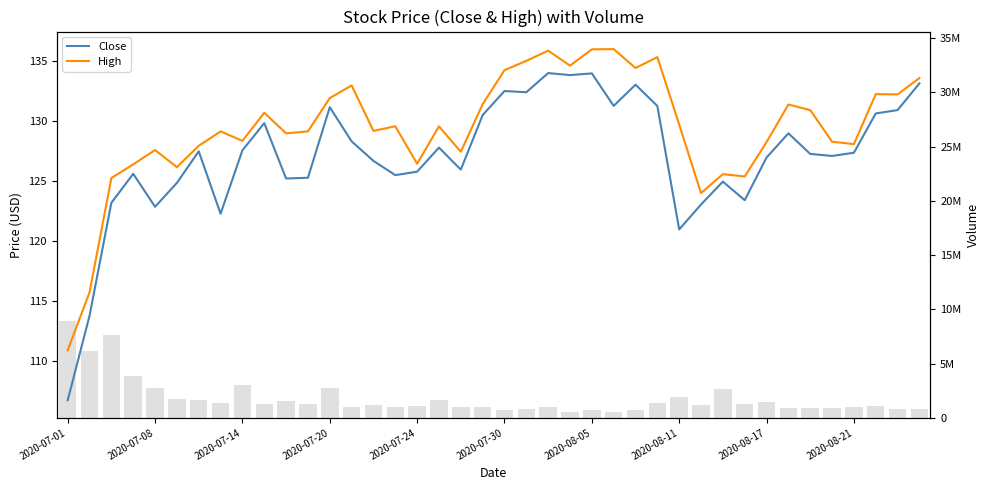

Is the value of Close at 2020-07-24 greater than the value of Volume at 2020-08-05?

No